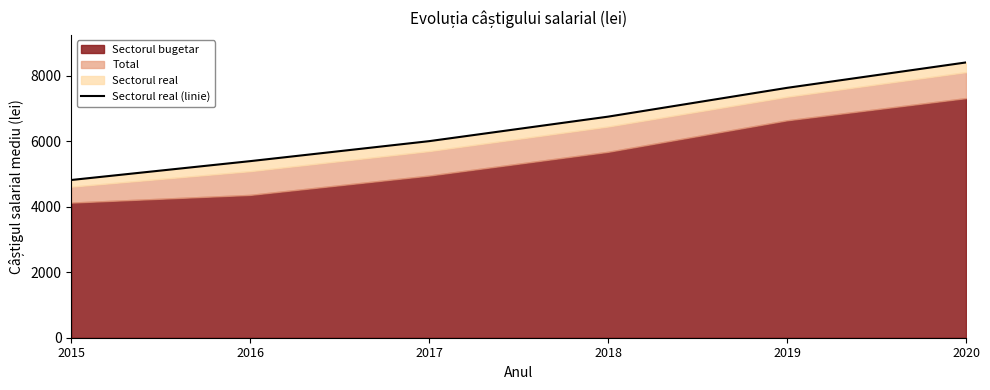

Does the chart have visible grid lines?

No